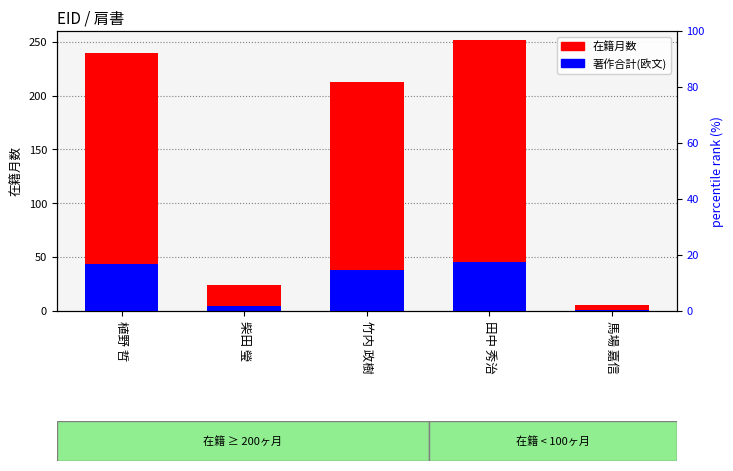

What is the minimum value for 在籍月数?

6.0